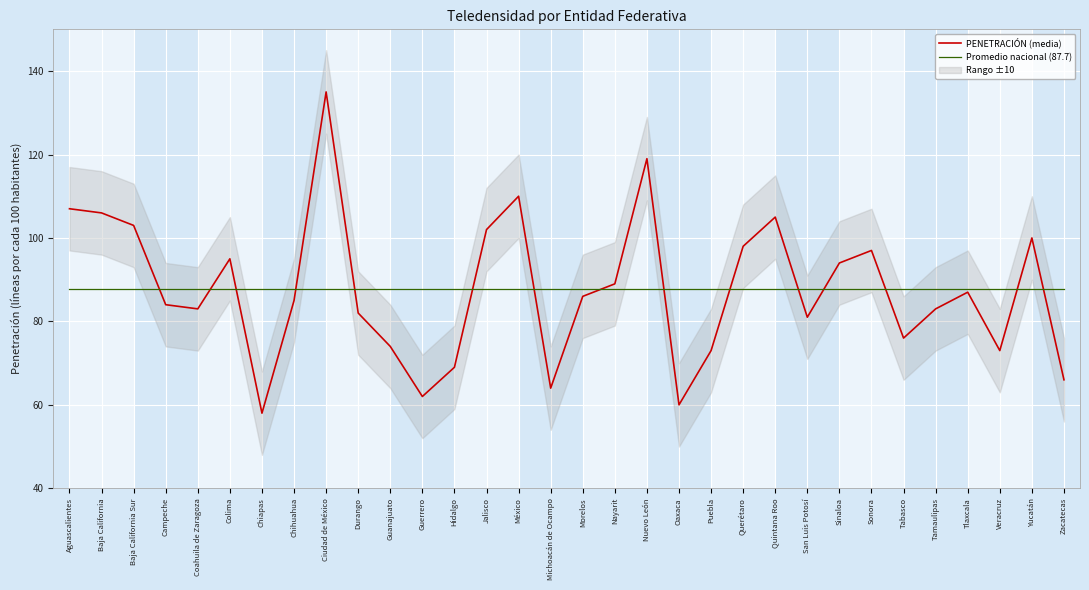

Is the value of PENETRACIÓN (media) at Puebla greater than the value of Promedio nacional (87.7) at Querétaro?

No